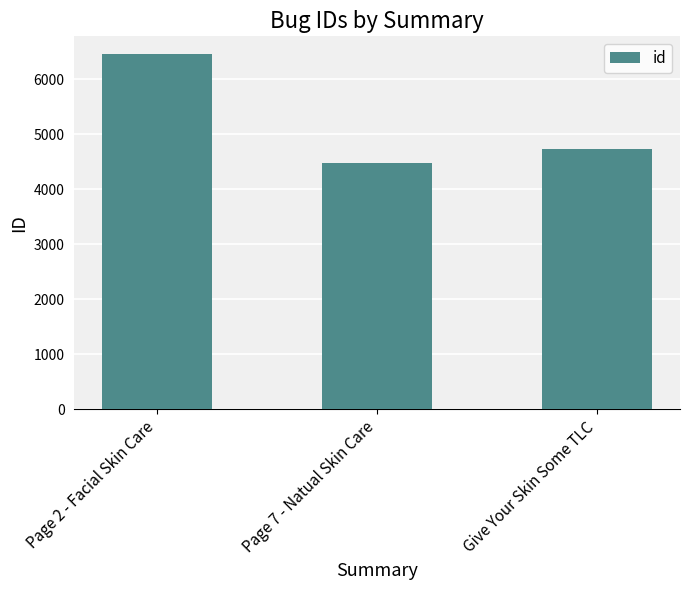

Between Page 2 - Facial Skin Care and Page 7 - Natual Skin Care, which is larger?

Page 2 - Facial Skin Care